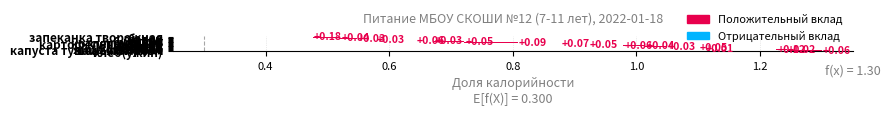

What is the difference between the second highest and second lowest values?

0.1